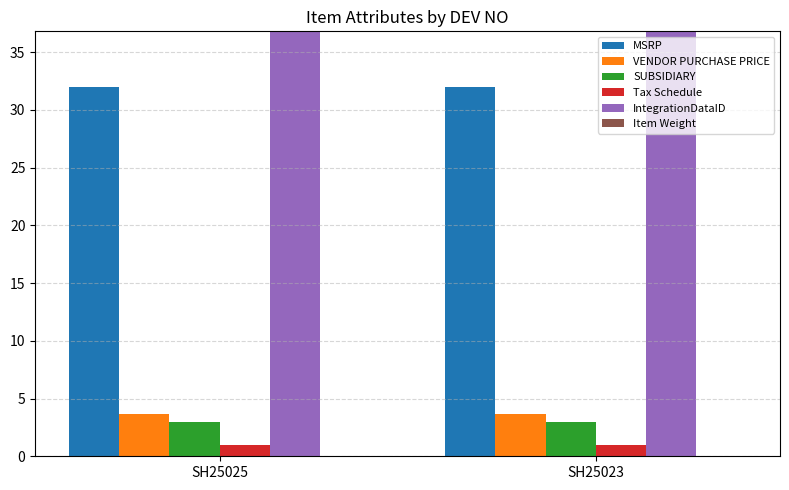

What is the spread (max minus min) of values at SH25023?

286978.0